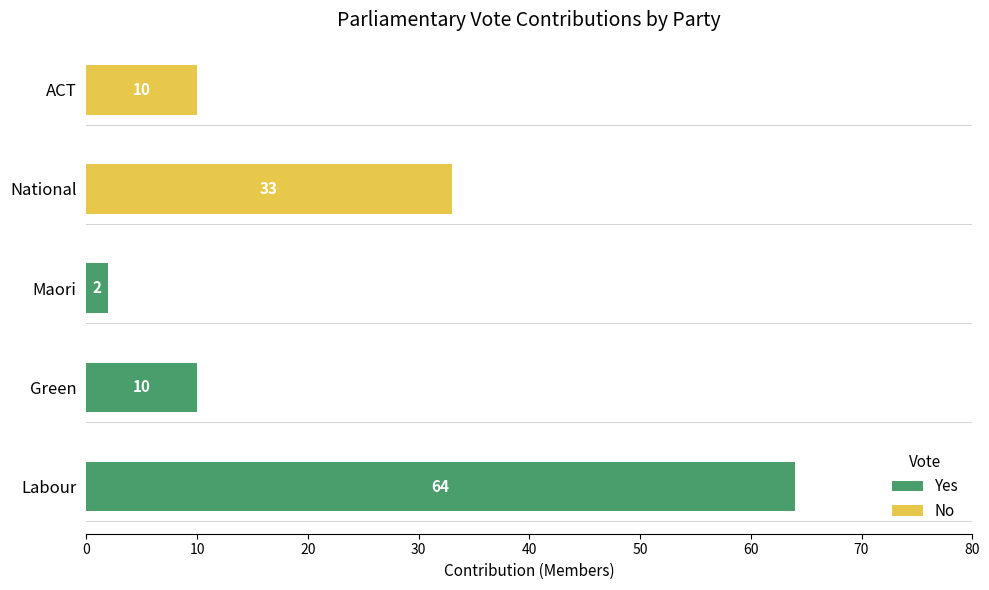

What is the sum of the Yes values at Labour and National?

64